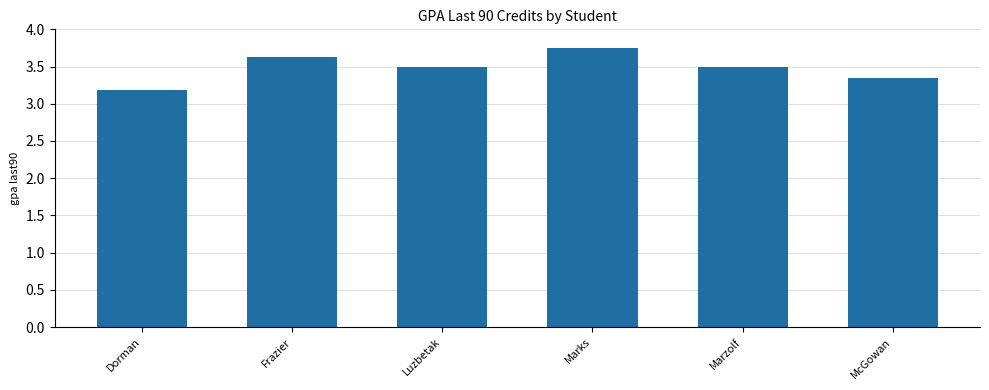

What is the change in value from Luzbetak to McGowan?

-0.2